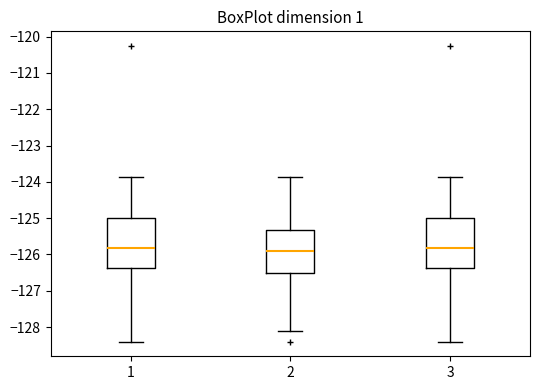

Reading left to right, read every box against the y-axis: the position of its median line, the range the box covers, and the ends of its whiskers. The values are not printed on the chart, so give them approximately, as read against the axis.

1: median -125.8, box -126.4 to -125.0, whiskers -128.4 to -123.9
2: median -125.9, box -126.5 to -125.3, whiskers -128.1 to -123.9
3: median -125.8, box -126.4 to -125.0, whiskers -128.4 to -123.9